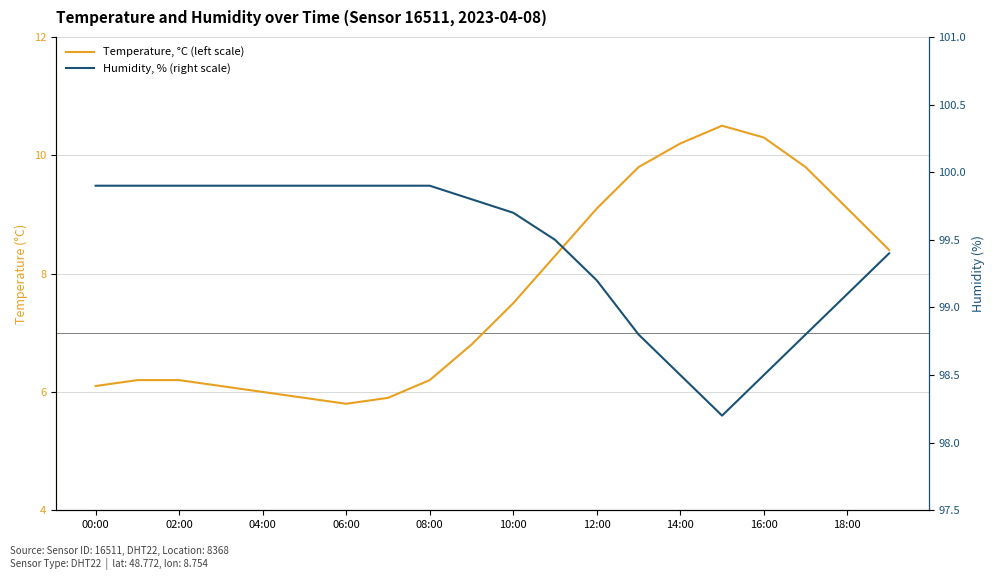

Which series changed the most between 02:00 and 04:00?

Temperature, °C (left scale)